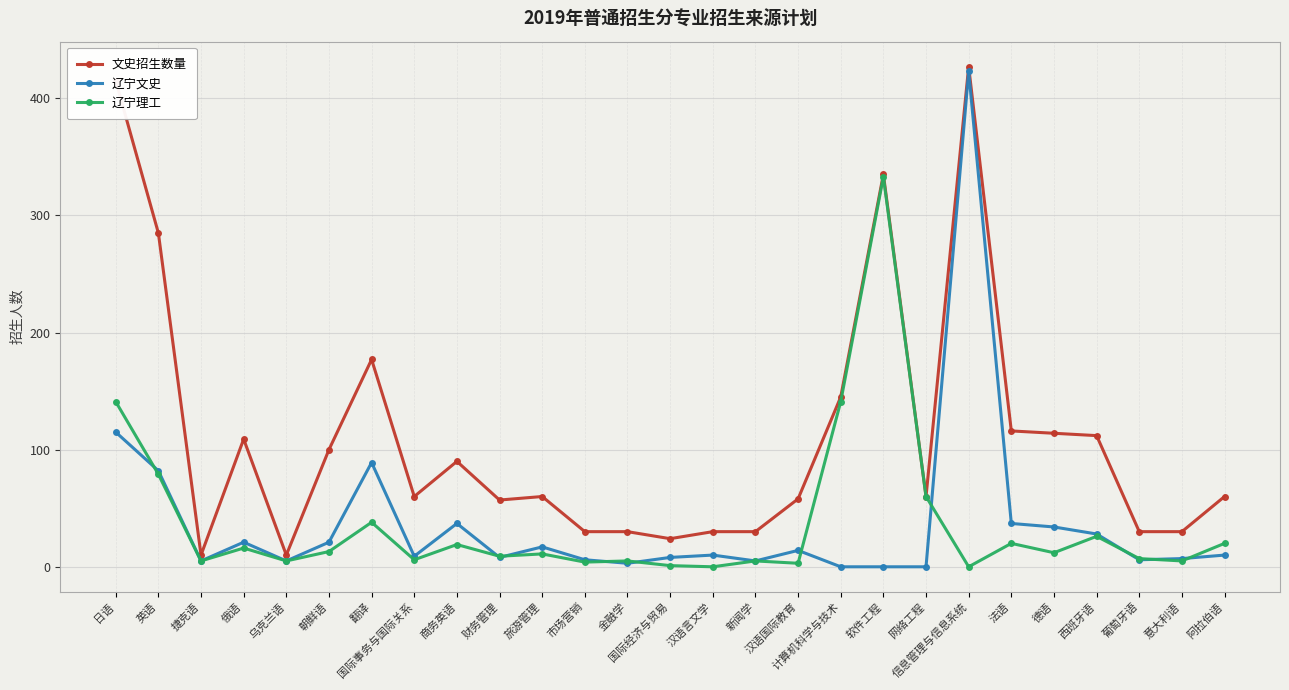

Which series has the largest range (max minus min)?

辽宁文史